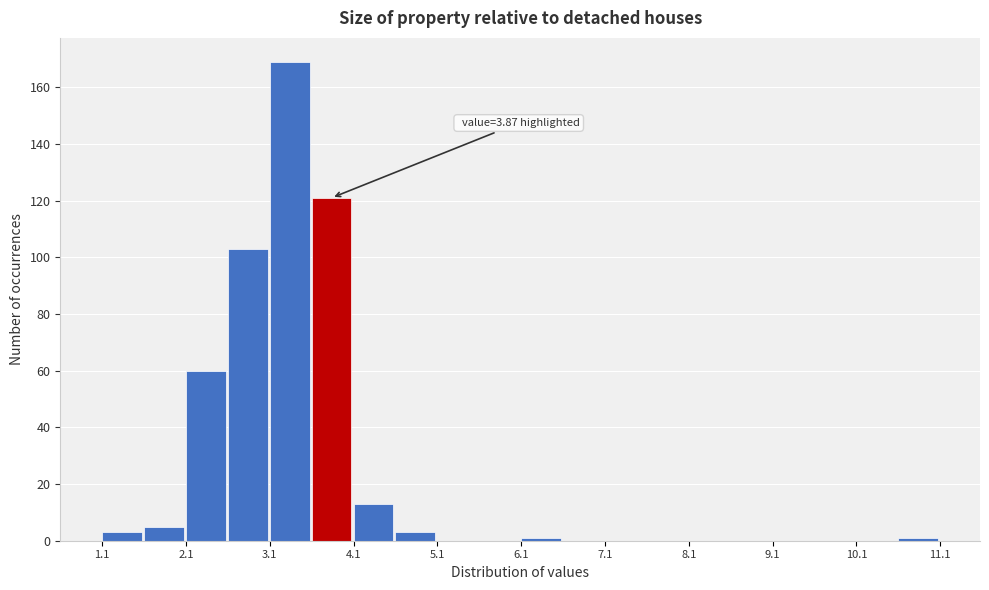

Over which range of the x-axis is the bar tallest?

3.1 to 3.6